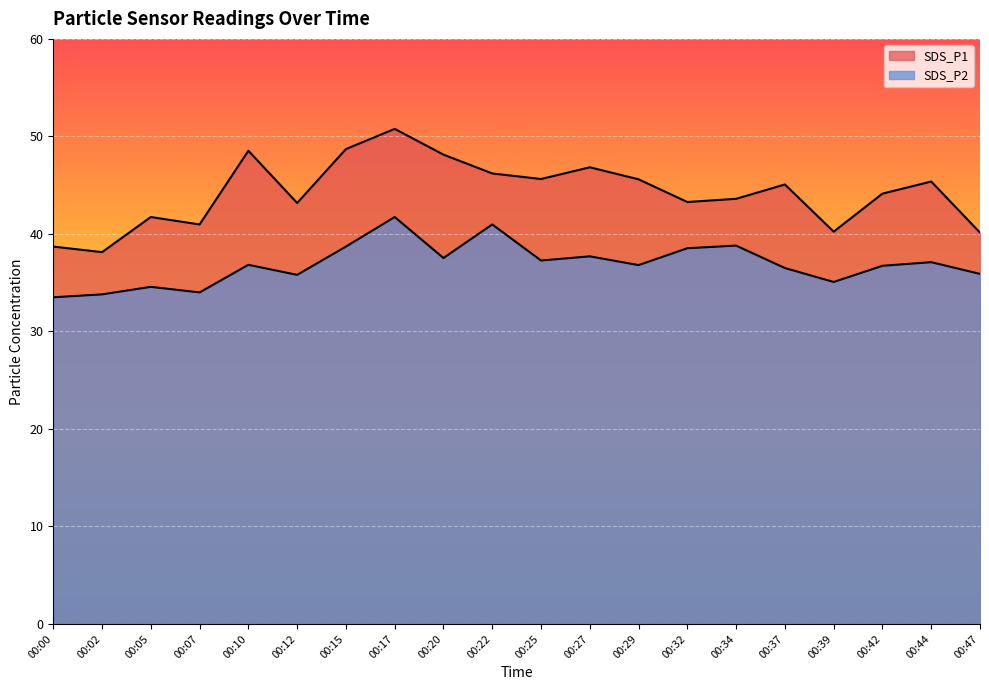

Which category has the highest value in the SDS_P1 series?

00:17